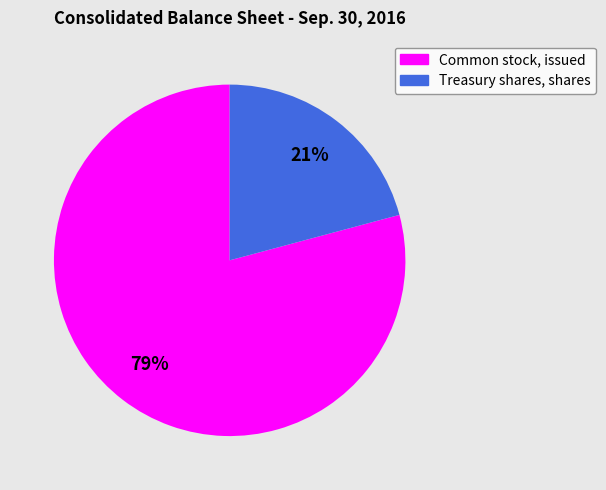

Count the number of slices in the pie.

2